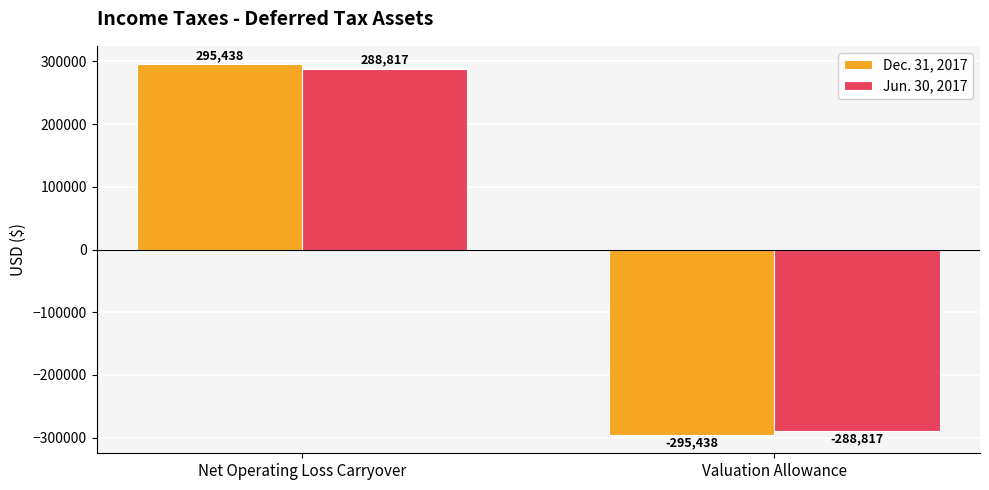

Reading right to left, what are all the values shown in this chart?

Dec. 31, 2017: Valuation Allowance=-295438	Net Operating Loss Carryover=295438
Jun. 30, 2017: Valuation Allowance=-288817	Net Operating Loss Carryover=288817